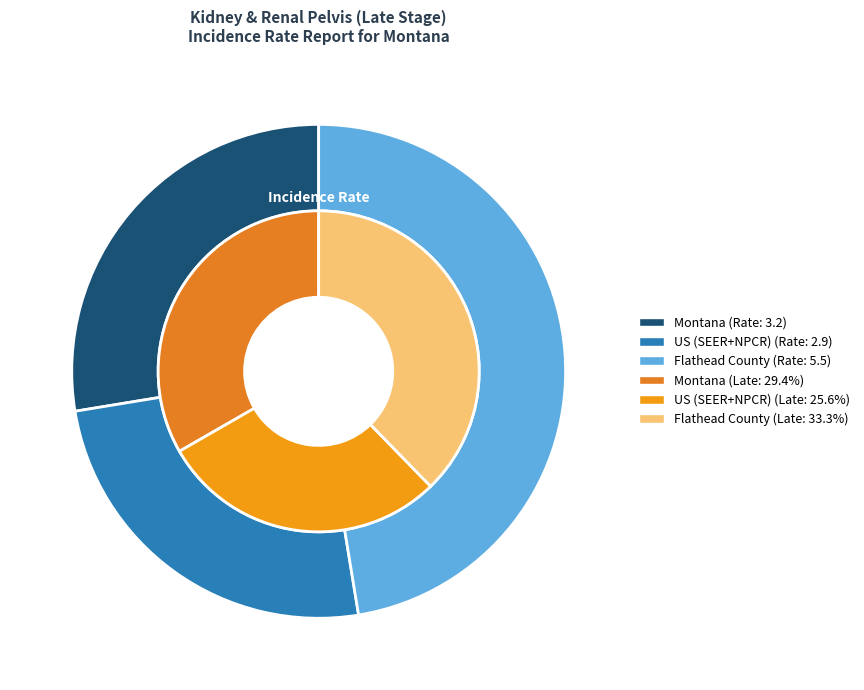

To the nearest percent, what portion does Montana represent?

28%